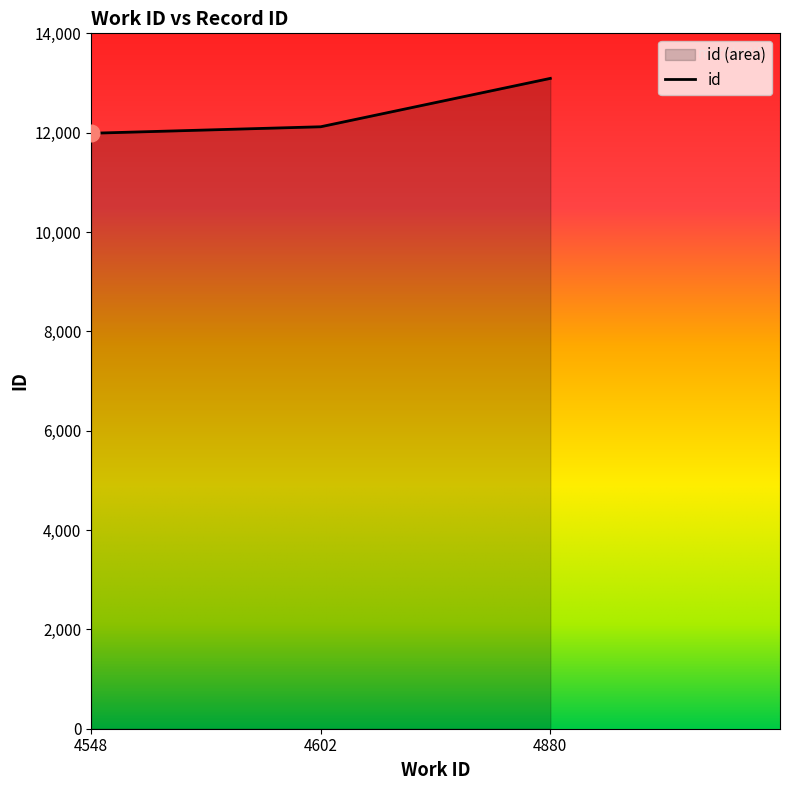

Approximately how many times larger is the value at 4880 compared to 4548?

1.1